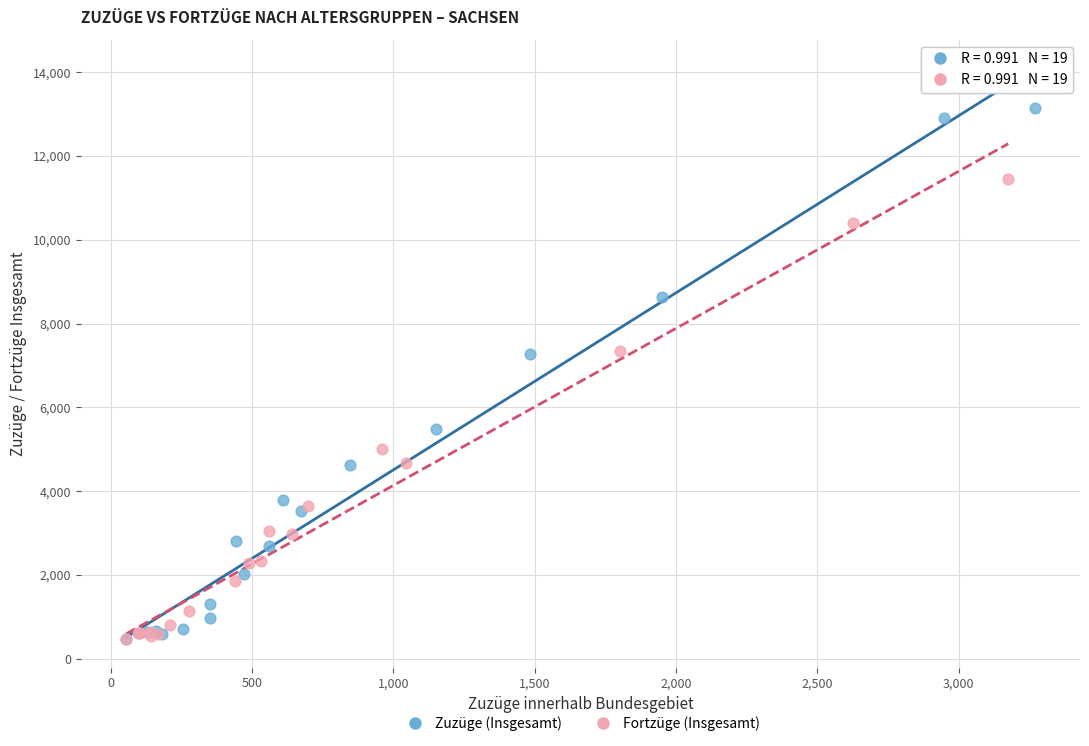

What are all the series names shown in the legend?

Zuzüge (Insgesamt), Fortzüge (Insgesamt)